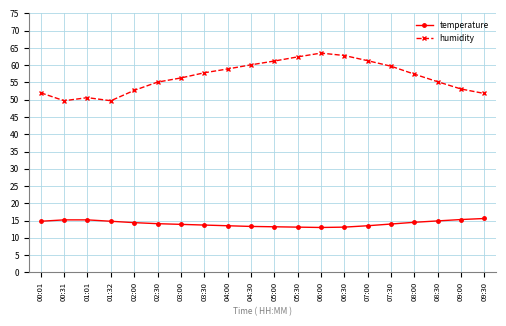

Rank the series by their average value, from highest to lowest.

humidity, temperature